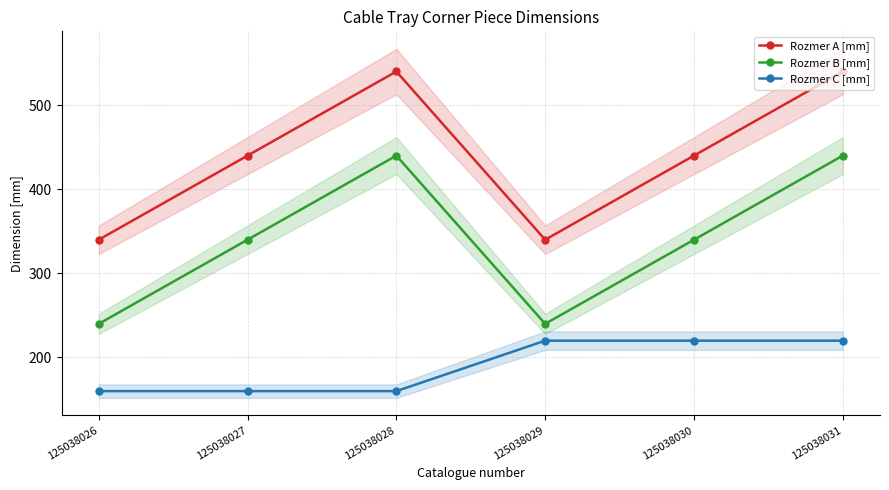

Where is the first local maximum for Rozmer B [mm]?

125038028